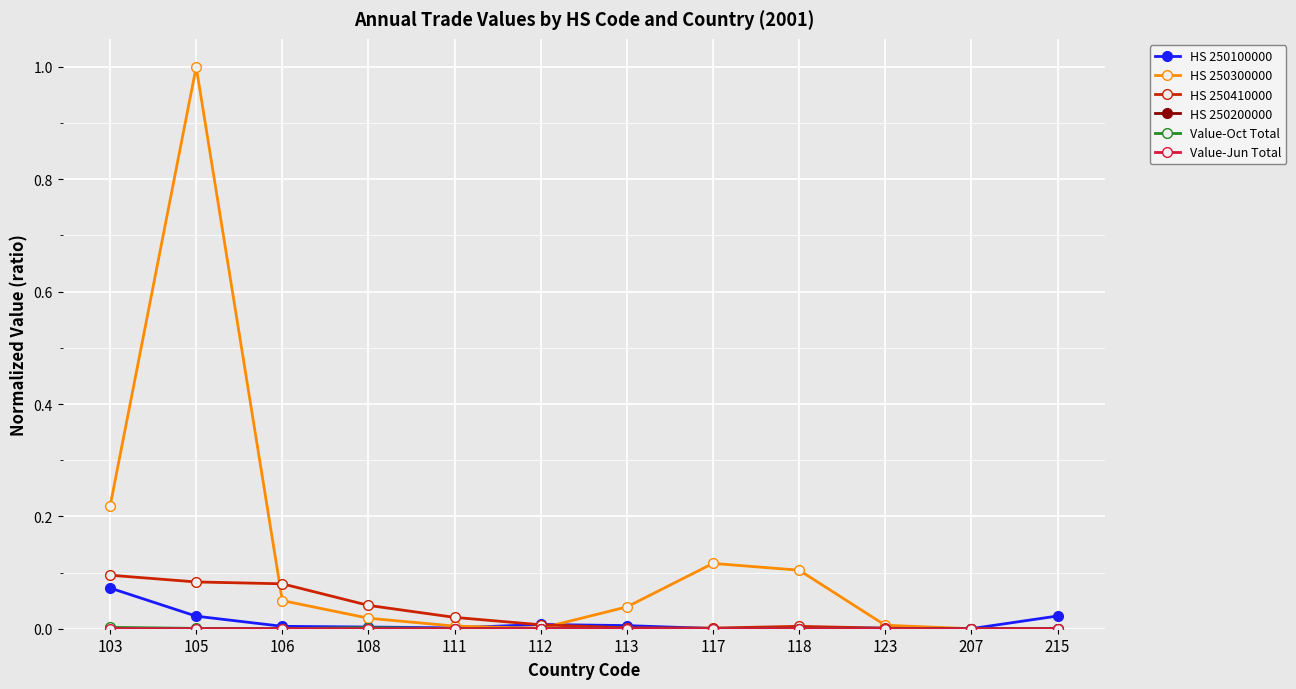

Which label corresponds to the largest value in the chart?

105